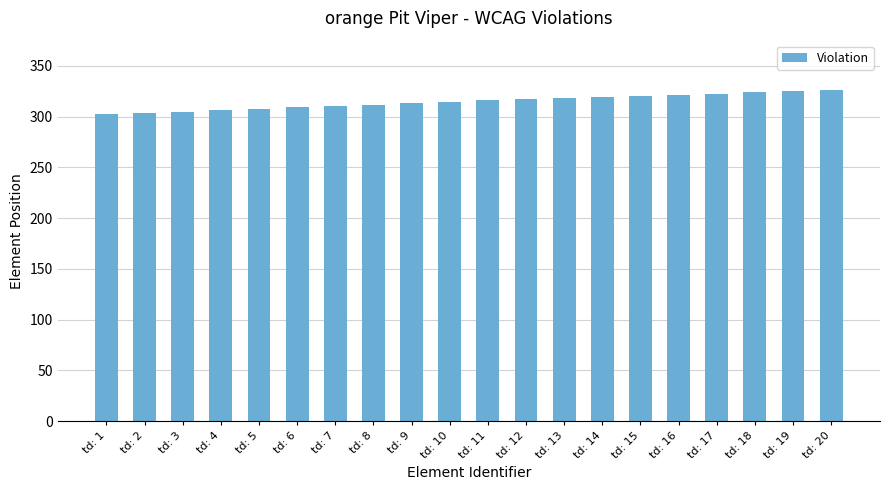

Is it true that the value at td: 3 is 164?

False